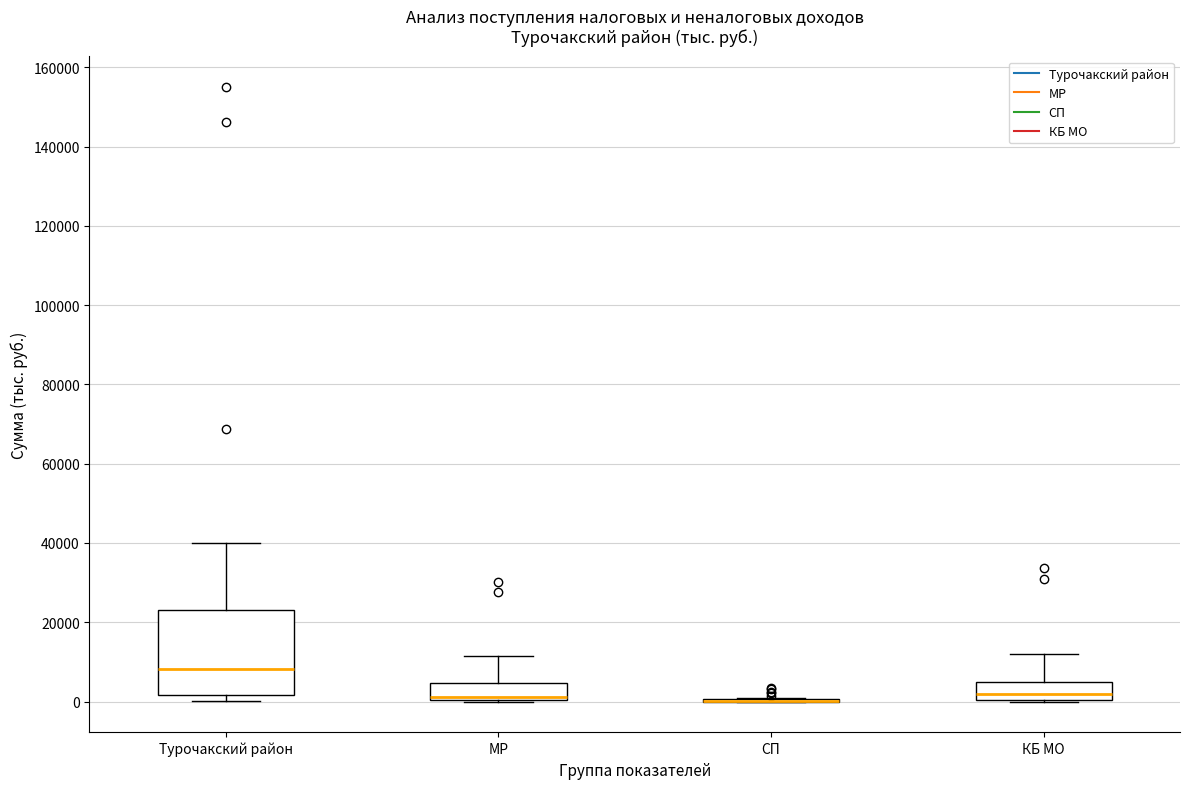

Reading left to right, transcribe this box plot: for each box, give where its median line is, the range the box spans, and where its two whiskers end, as read against the y-axis. The values are not printed on the chart, so give them approximately, as read against the axis.

Турочакский район: median 8000, box 2000 to 24000, whiskers 0 to 40000
МР: median 2000, box 0 to 4000, whiskers 0 to 12000
СП: box collapsed to a line at 0, whiskers 0 to 0
КБ МО: median 2000, box 0 to 6000, whiskers 0 to 12000